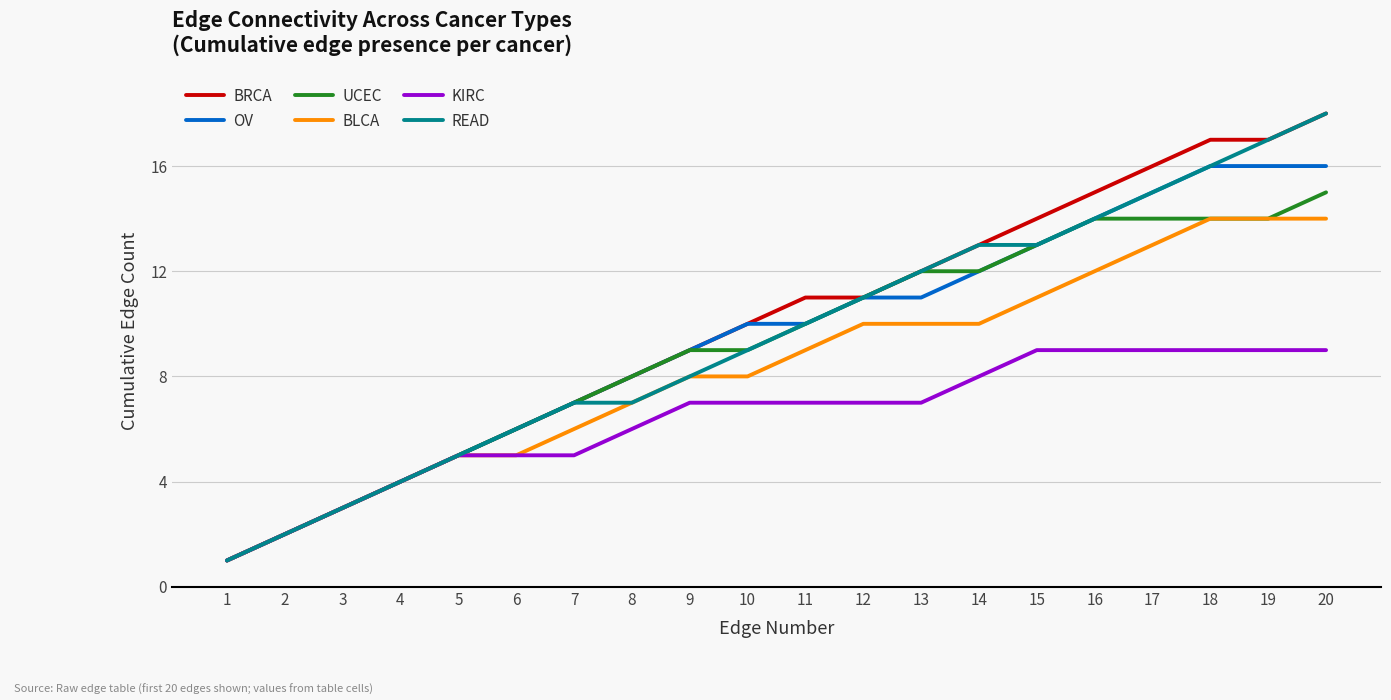

Is it true that BRCA equals 8 at 18?

False